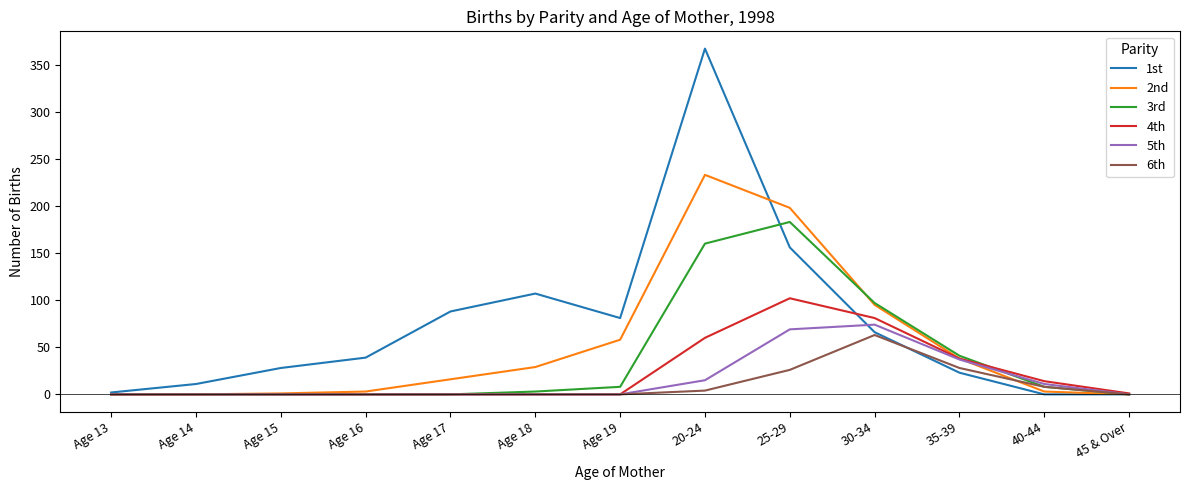

Which series has the largest range (max minus min)?

1st